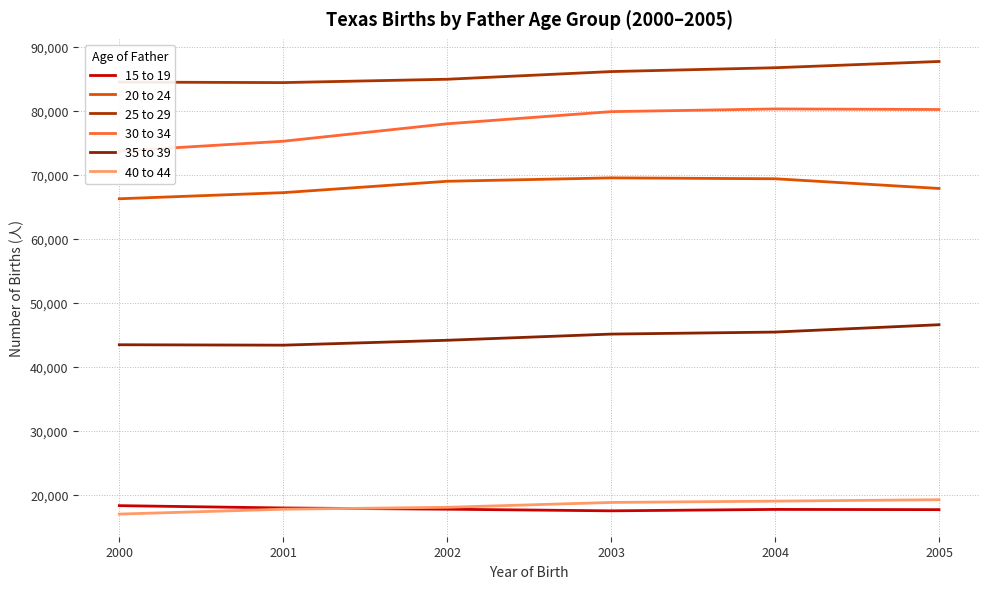

Between 2003 and 2001, which is larger?

2001